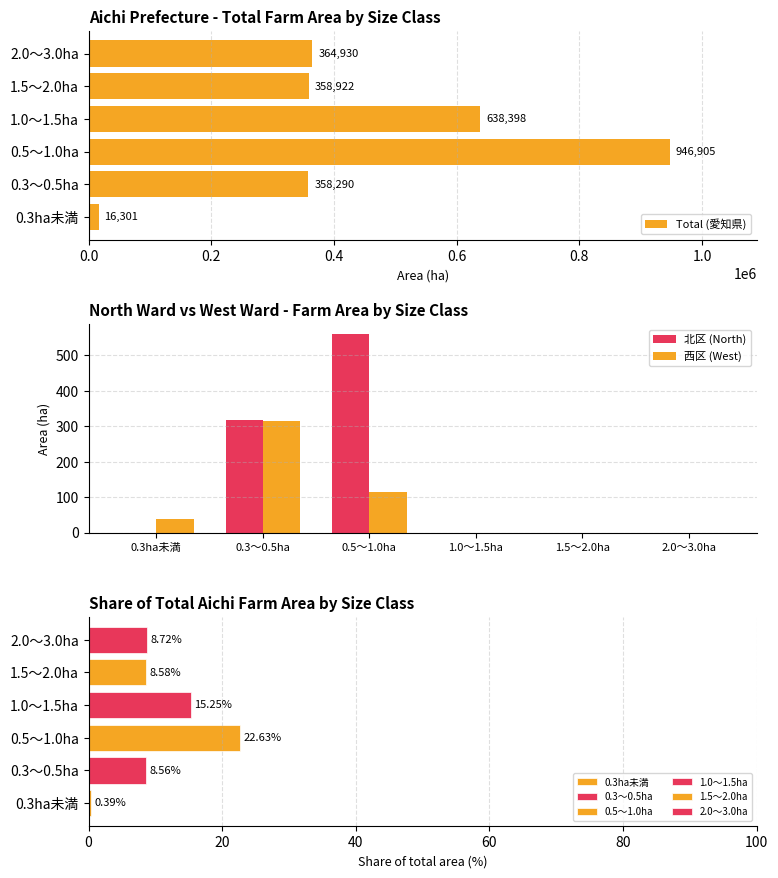

Which series has the largest range (max minus min)?

Total (愛知県)